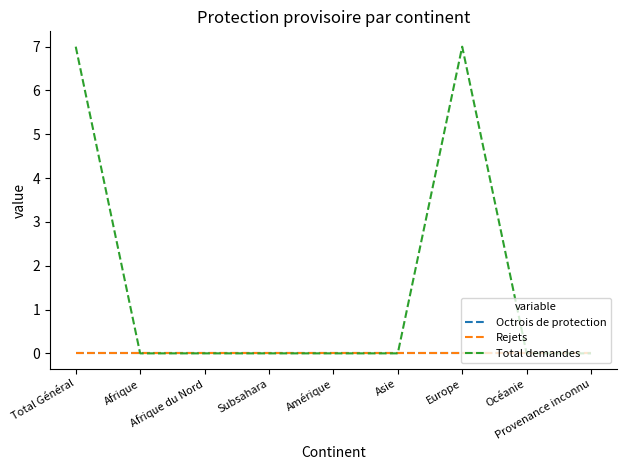

True or false: Octrois de protection and Total demandes intersect in this chart.

False